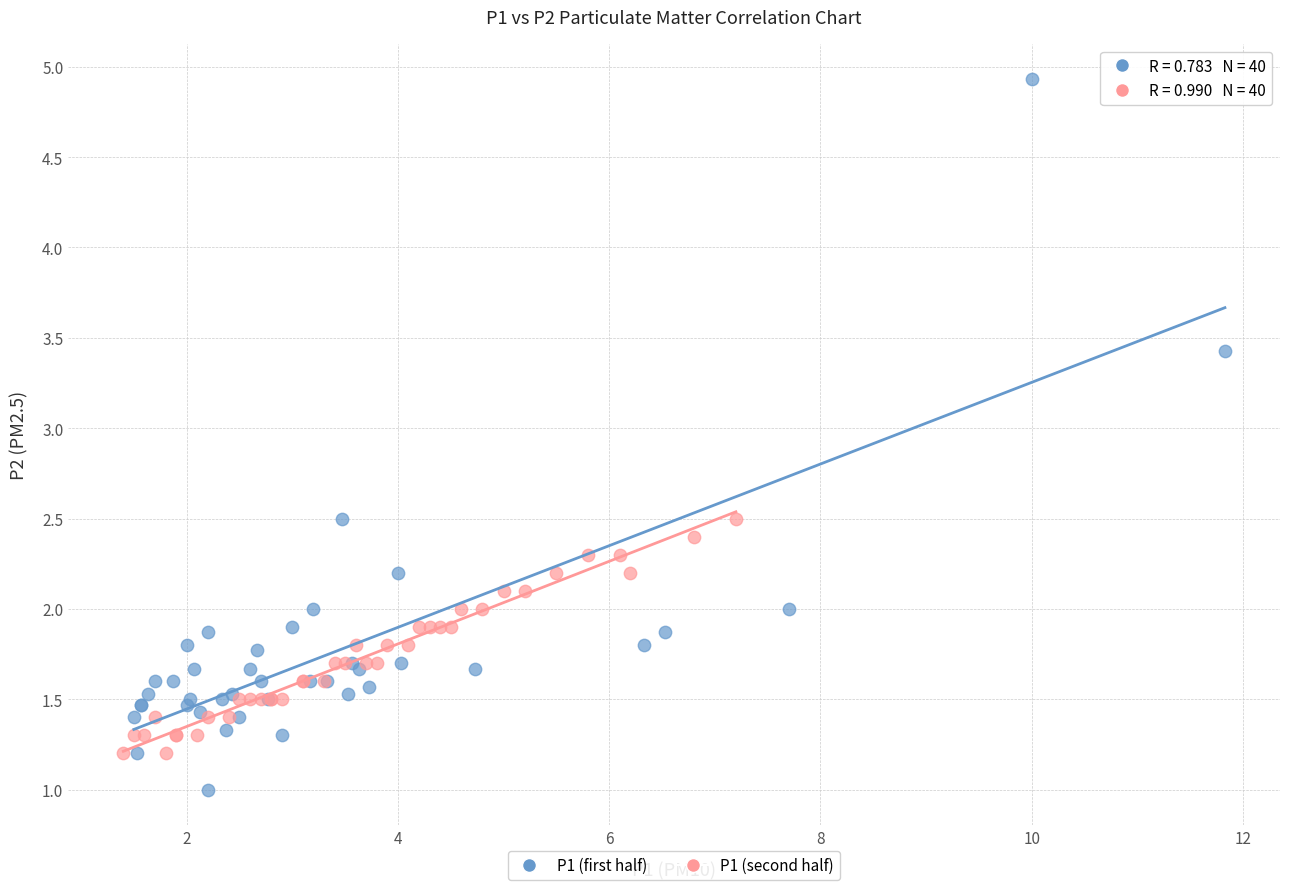

Which series has the largest Y range (max minus min)?

P1 (first half)